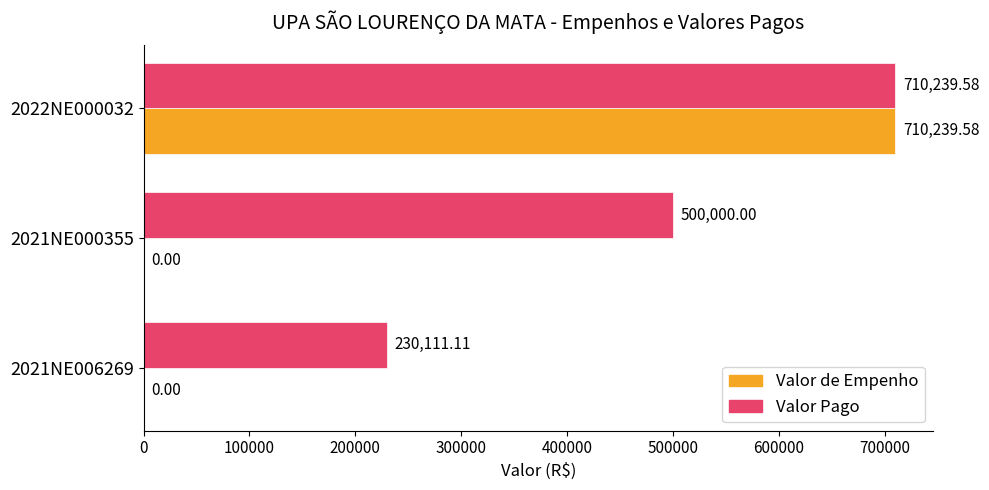

Which series has the largest total across all categories?

Valor Pago